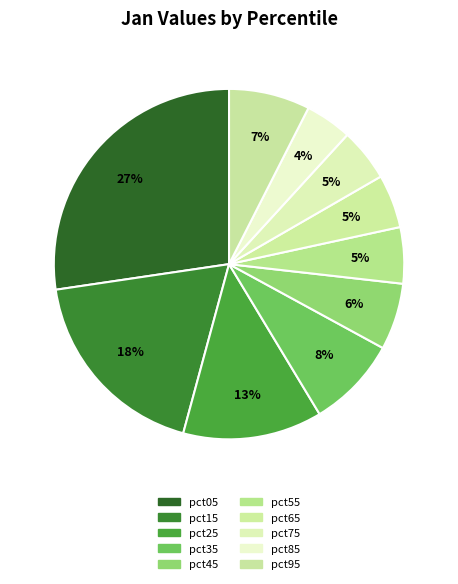

How many slices are in this pie chart?

10